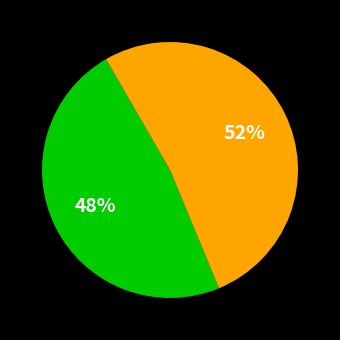

To the nearest percent, what is the average slice percentage?

50%